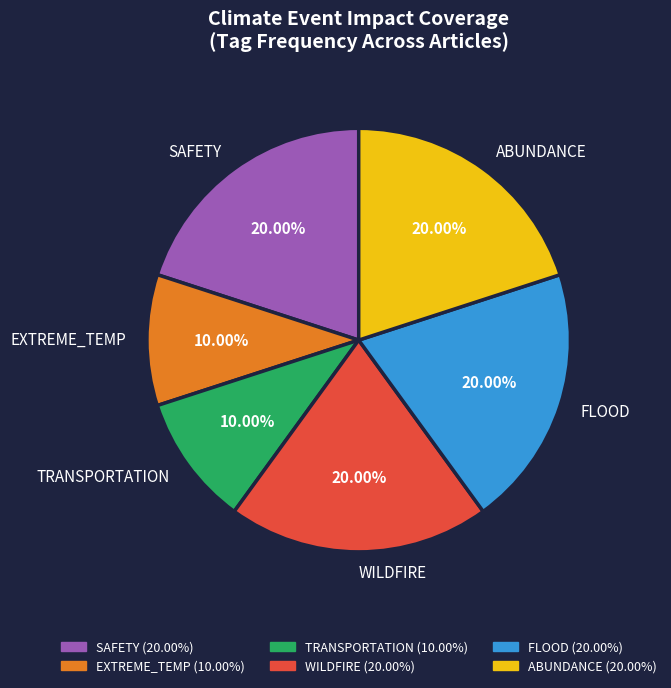

Approximately how many times larger is the value at FLOOD compared to ABUNDANCE?

1.0